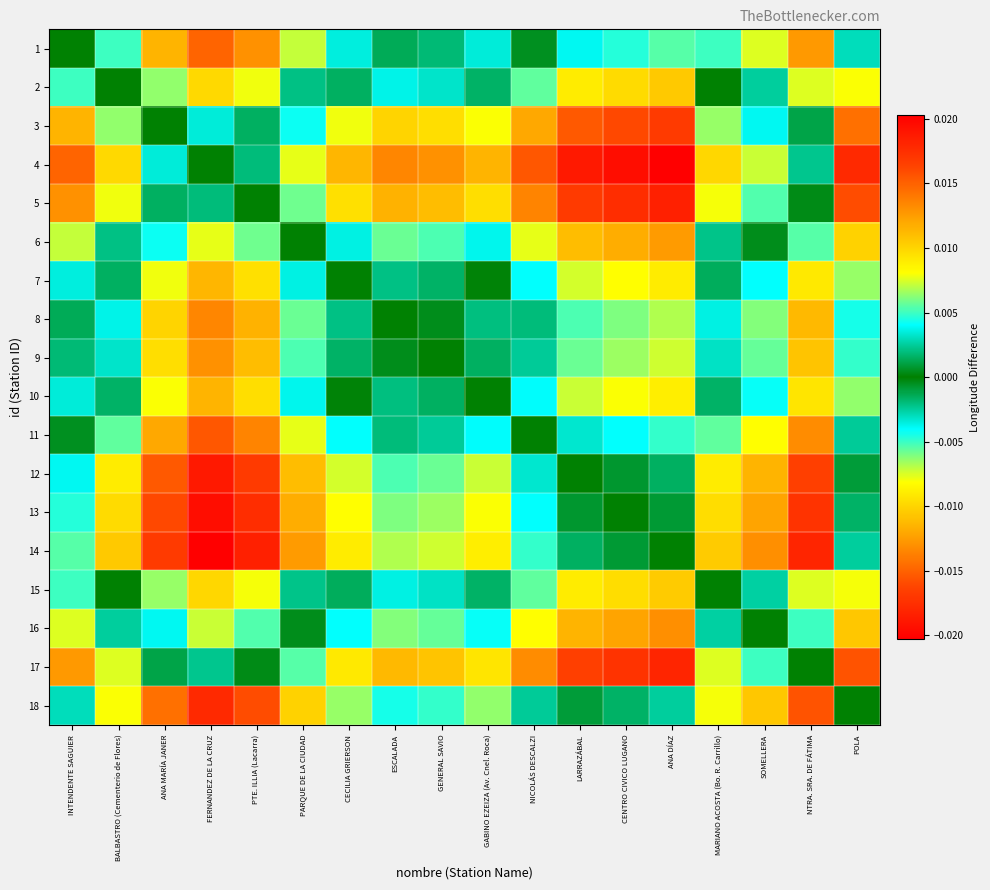

Between ESCALADA and MARIANO ACOSTA (Bo. R. Carrillo), which is larger?

ESCALADA